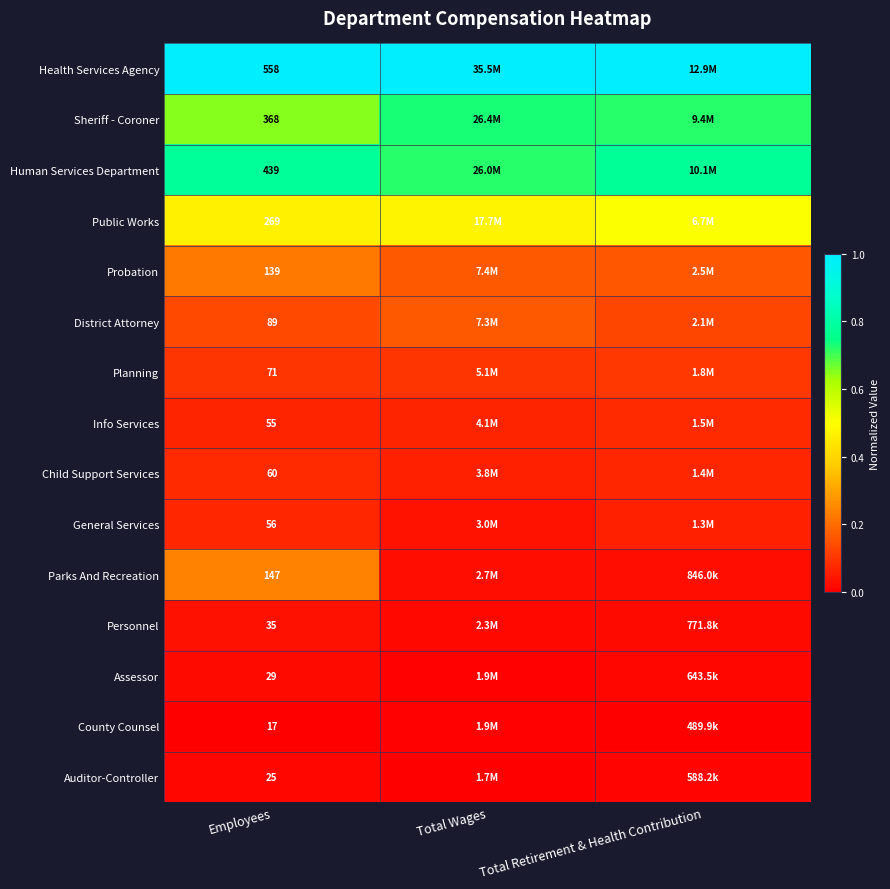

Is it true that Sheriff - Coroner equals 0.7 at Total Retirement & Health Contribution?

True